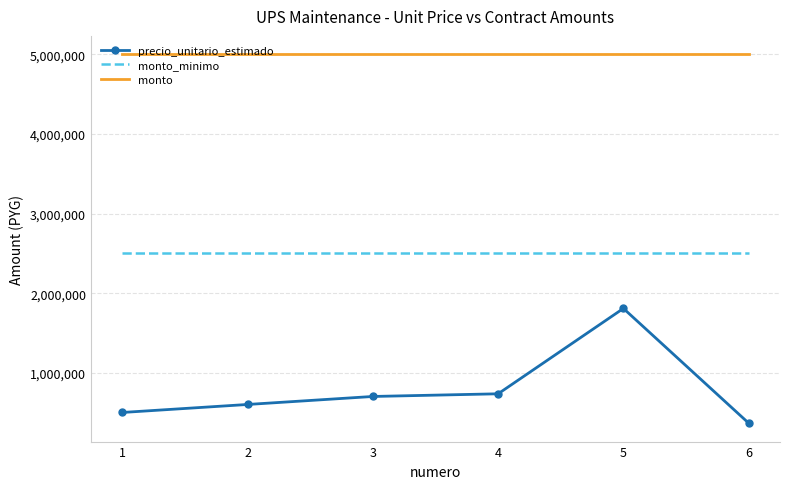

What is the smallest value displayed?

368500